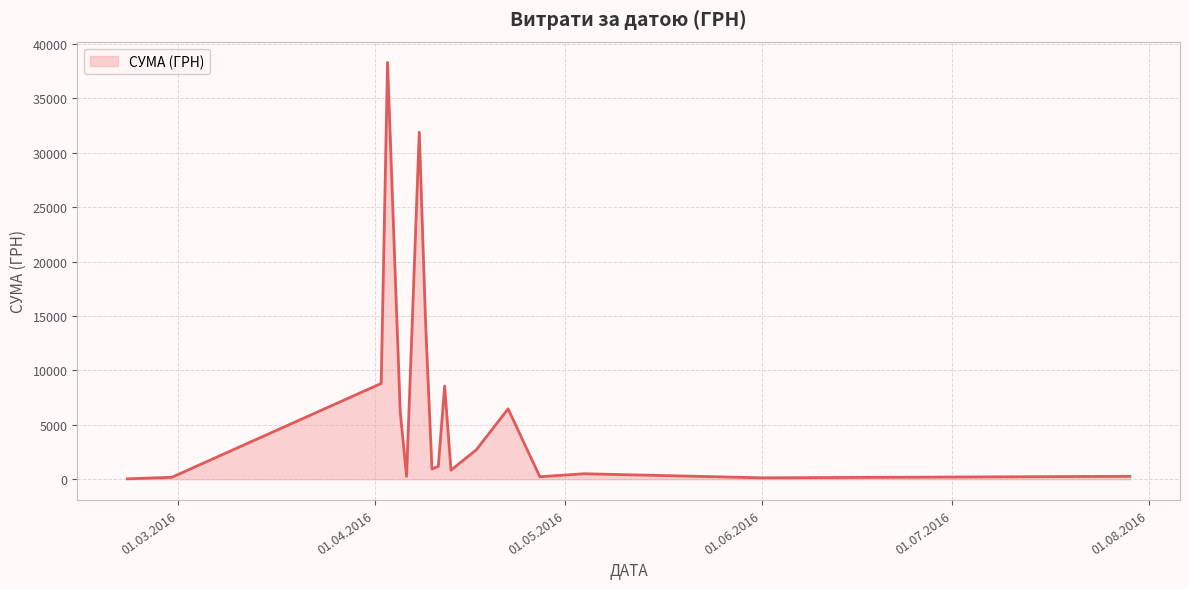

True or false: the data has more than 1 interior local peaks.

True